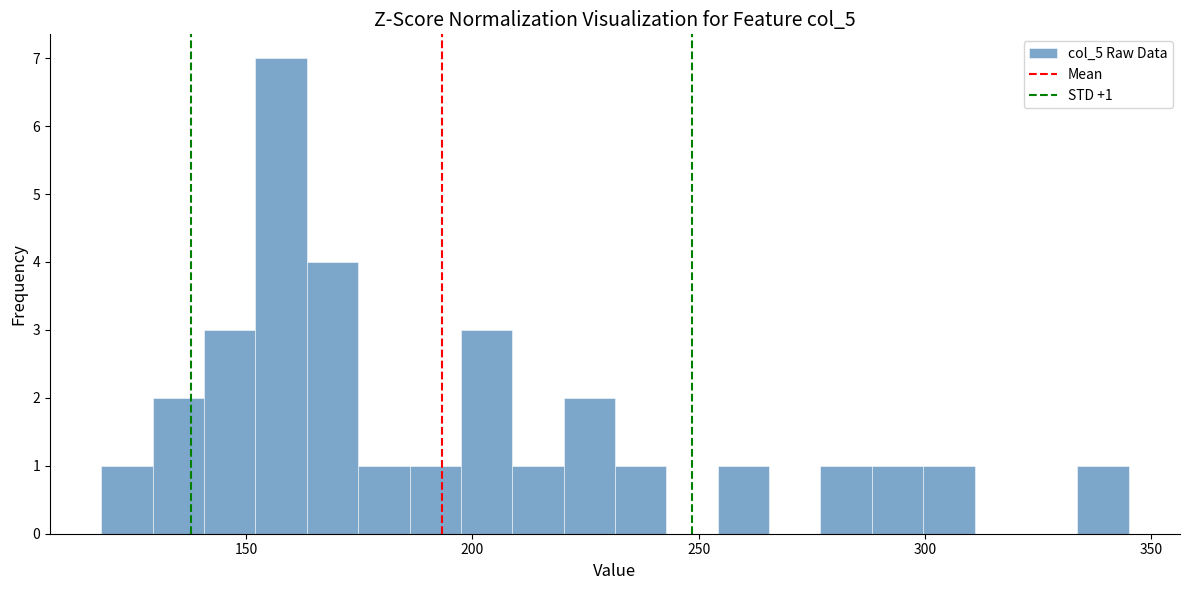

Read against the x-axis, roughly where is the centre of the tallest bar?

160